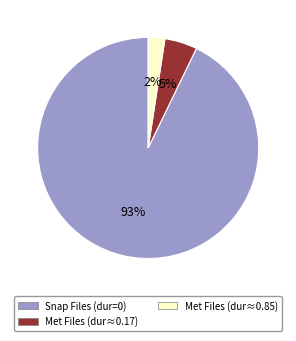

To the nearest percent, what is the average slice percentage?

33%